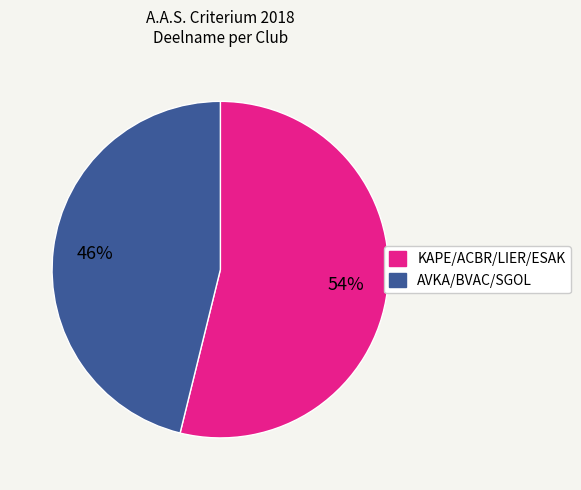

To the nearest percent, what is the difference between the largest and smallest slice percentages?

8%